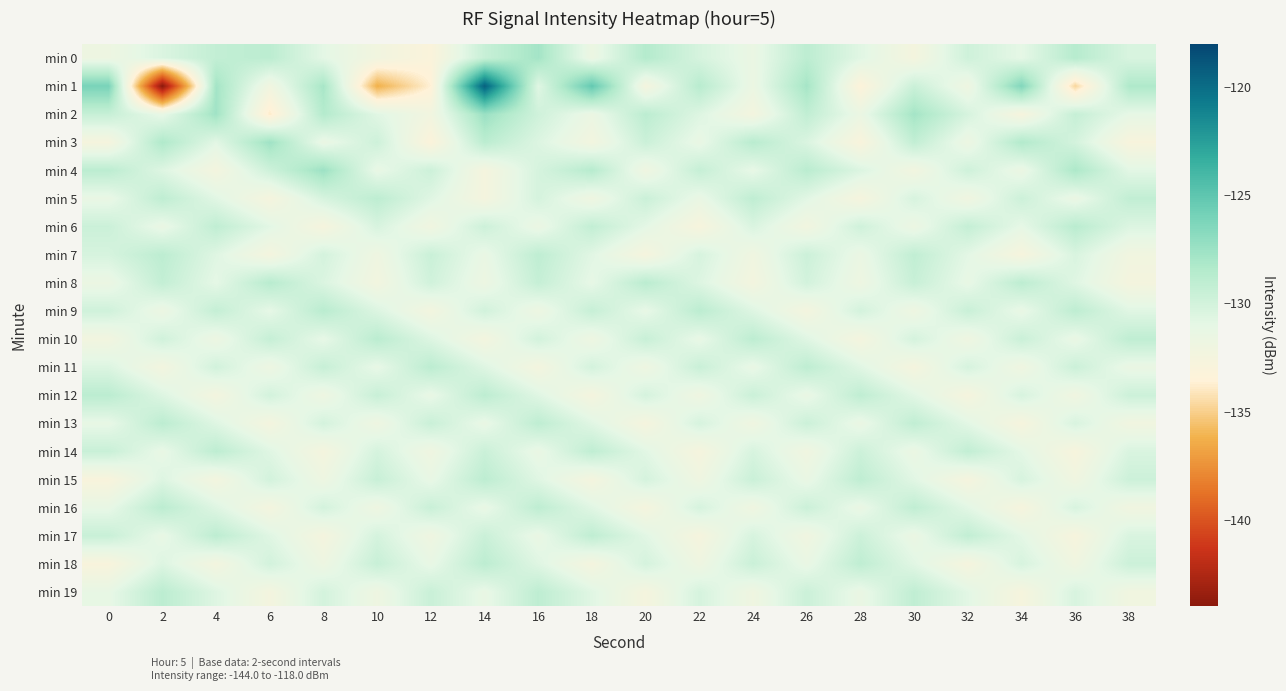

Which series has the widest spread of values?

min 1